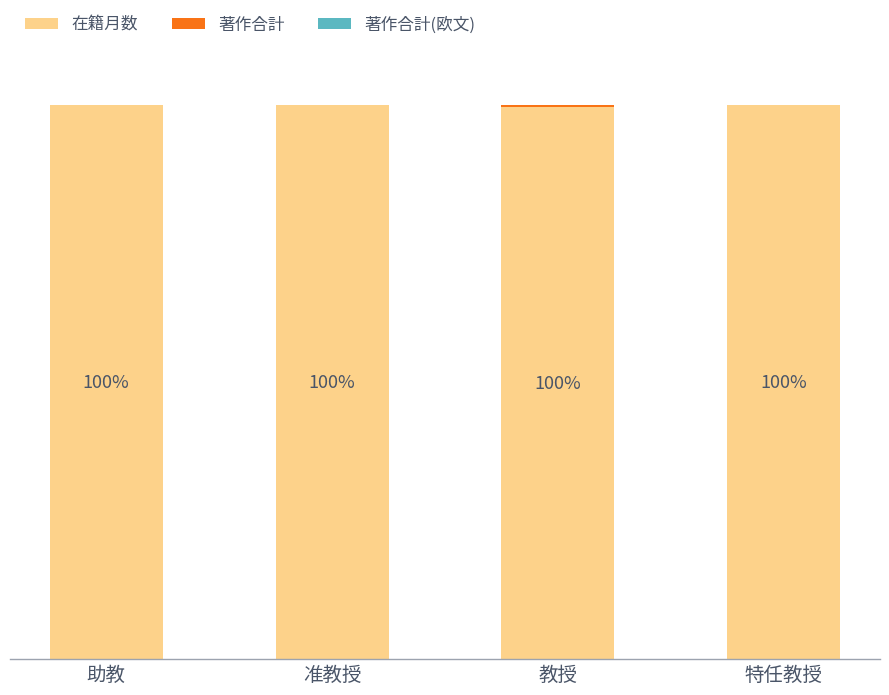

Are the bars horizontal?

No